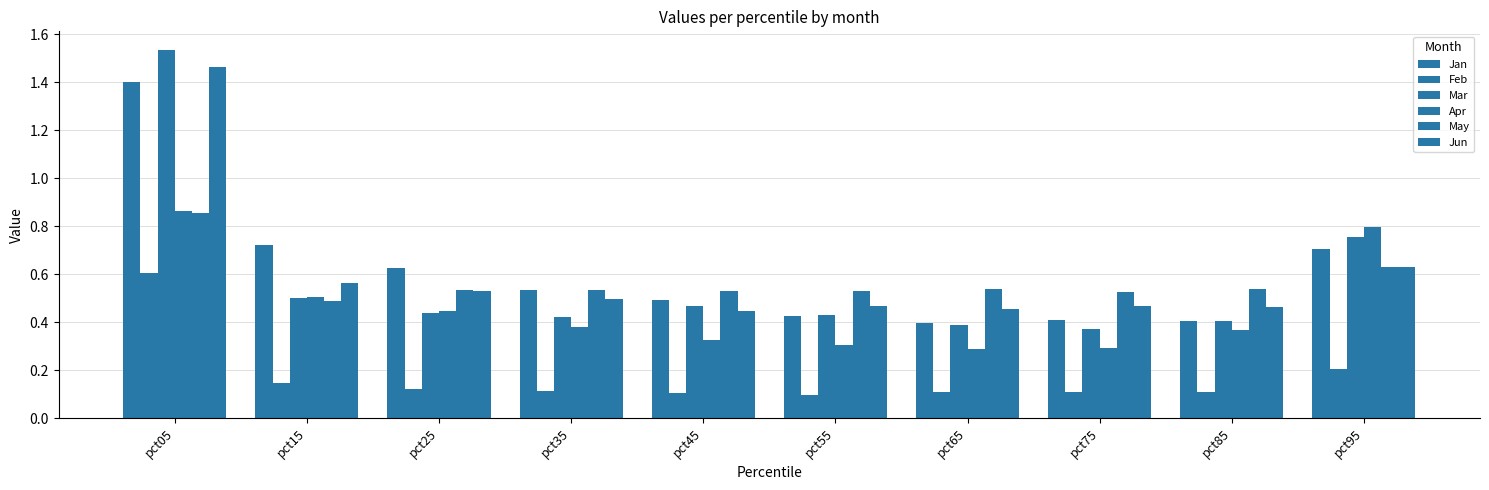

How many series are shown in this chart?

6